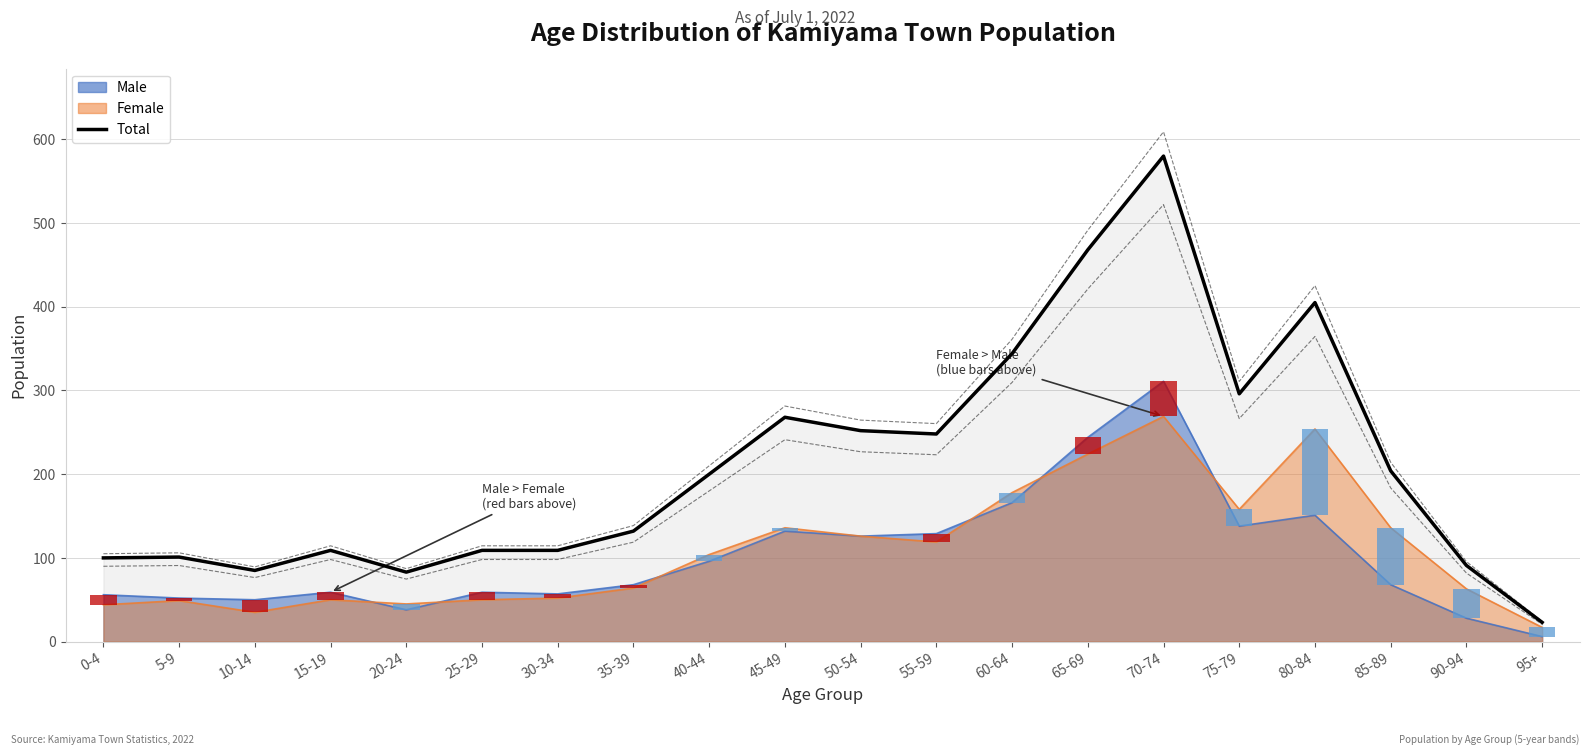

Reading left to right, what are all the values shown in this chart?

100	101	85	109	83	109	109	132	200	268	252	248	344	468	580	296	405	204	91	23